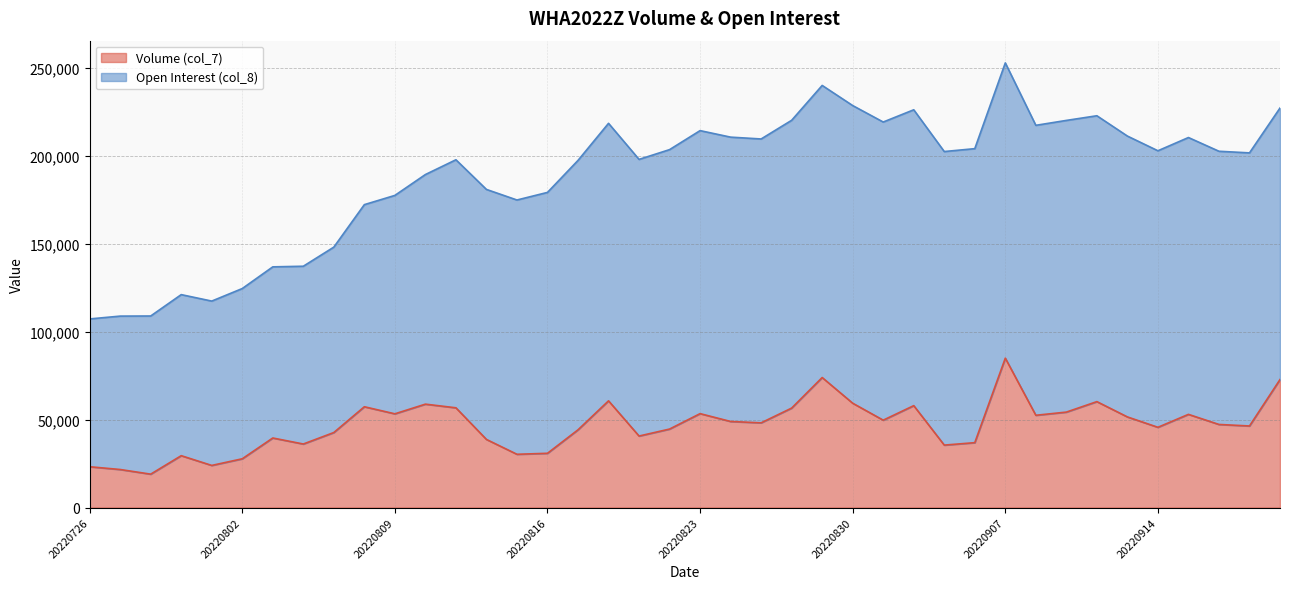

True or false: the data shows 52974 at 20220915.

True